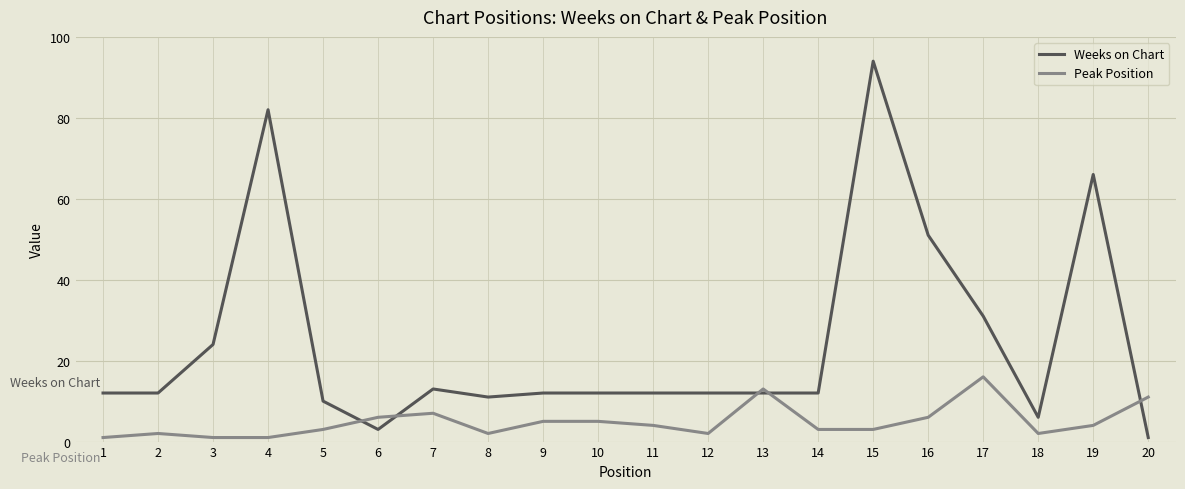

What is the sum of the Weeks on Chart values at 10 and 5?

22